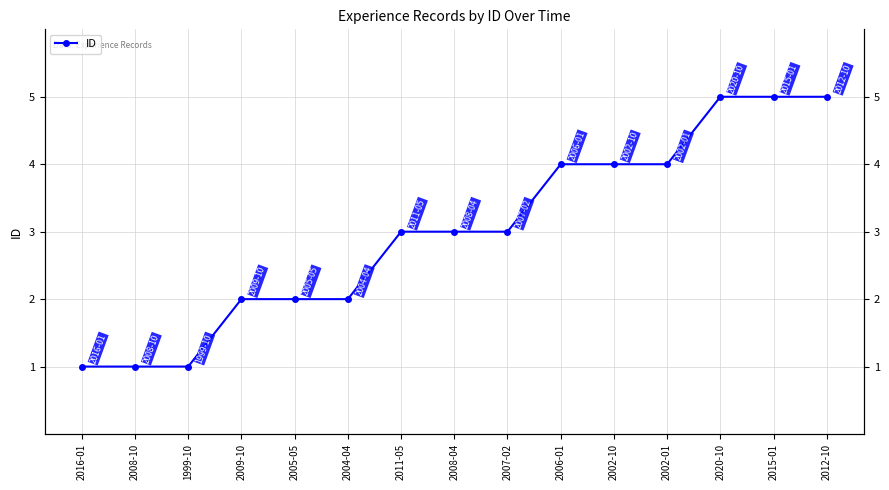

Reading right to left, what are all the values shown in this chart?

5	5	5	4	4	4	3	3	3	2	2	2	1	1	1